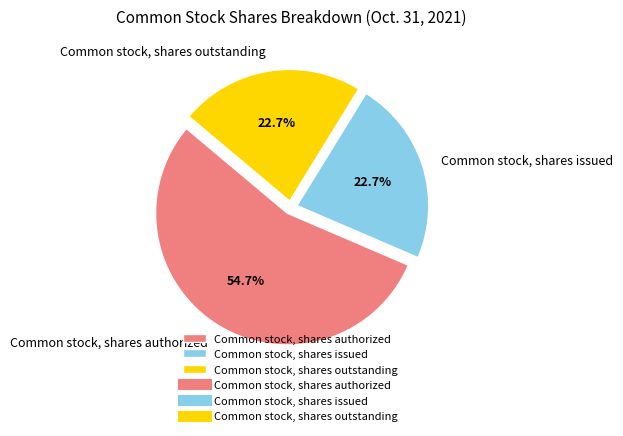

What is the majority slice?

Common stock, shares authorized